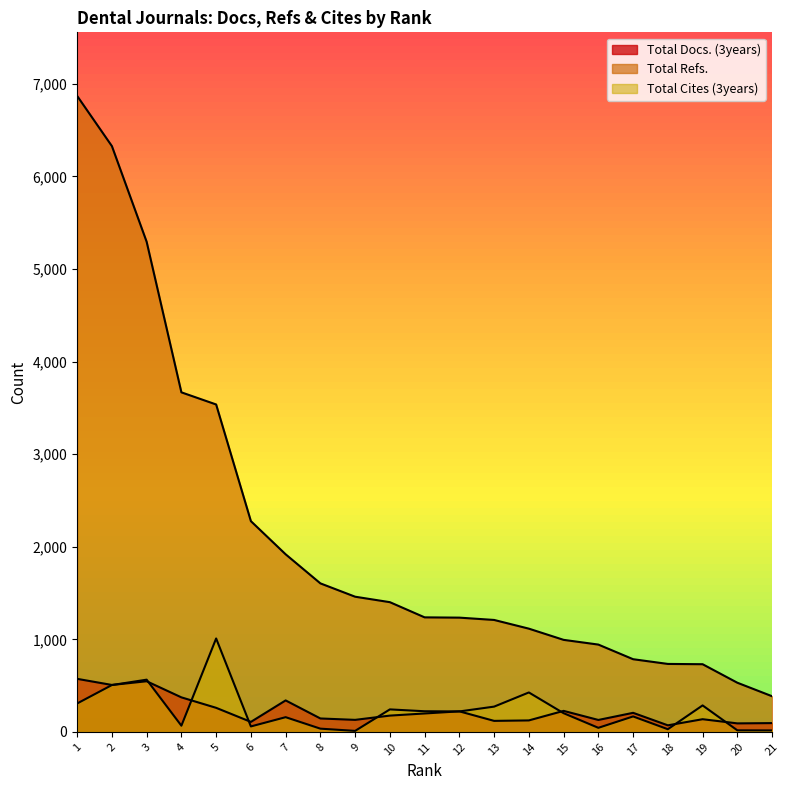

Does the chart have visible grid lines?

No